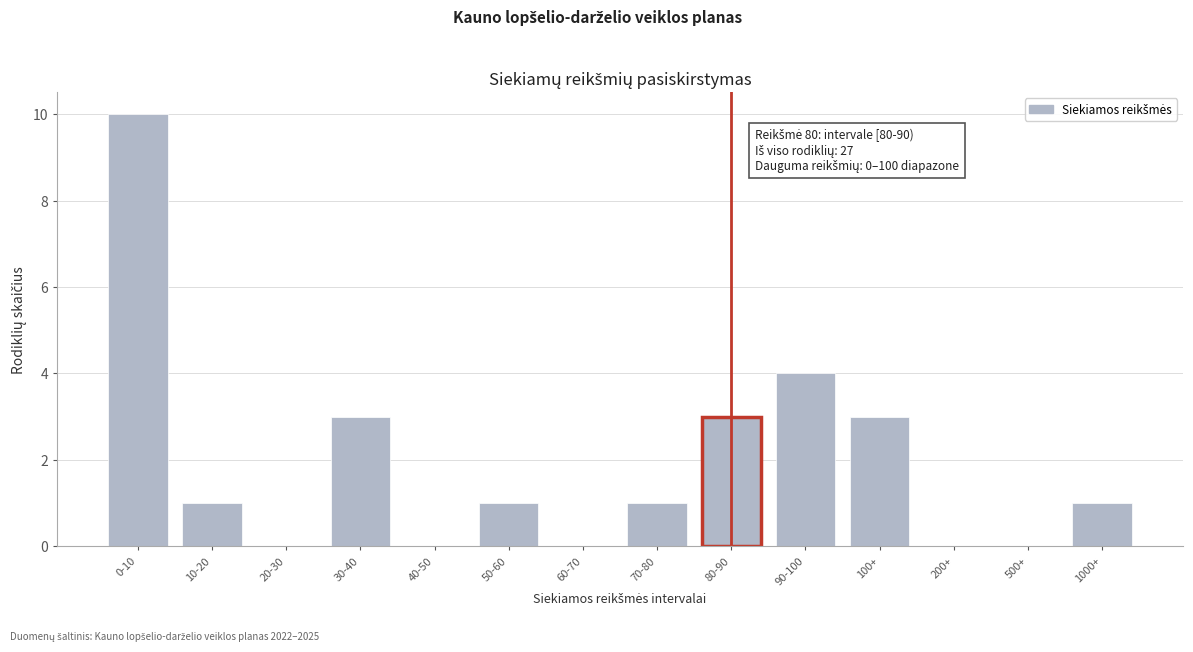

Reading left to right, what are all the values shown in this chart?

0-10=10	10-20=1	20-30=0	30-40=3	40-50=0	50-60=1	60-70=0	70-80=1	80-90=3	90-100=4	100+=3	200+=0	500+=0	1000+=1